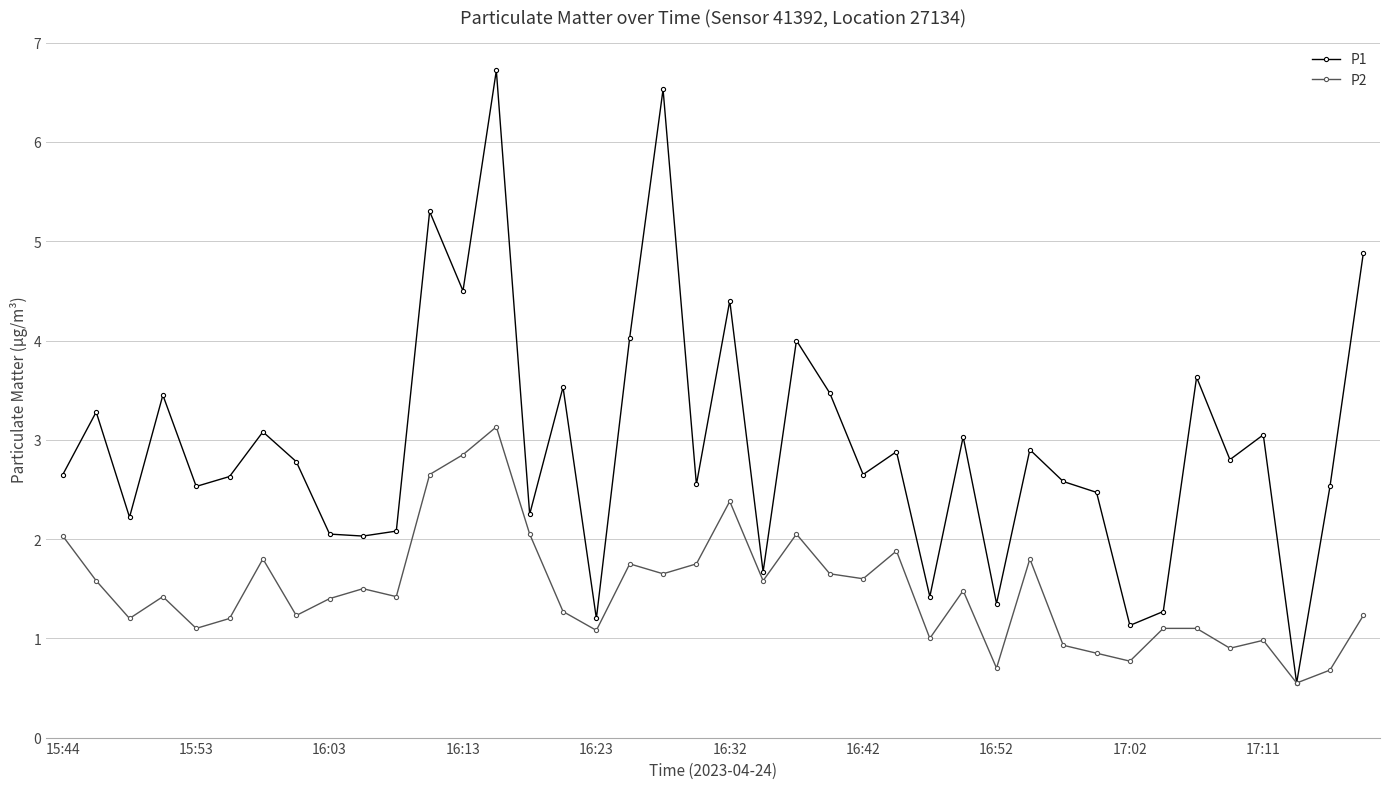

Which series has the largest total across all categories?

P1